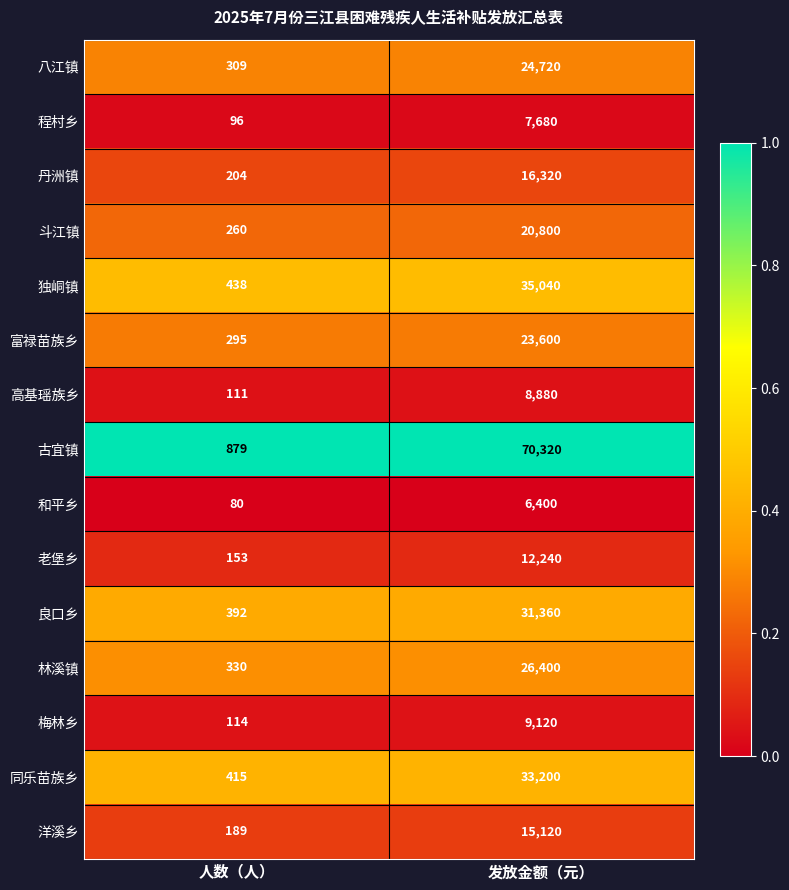

Which series has the largest range (max minus min)?

古宜镇